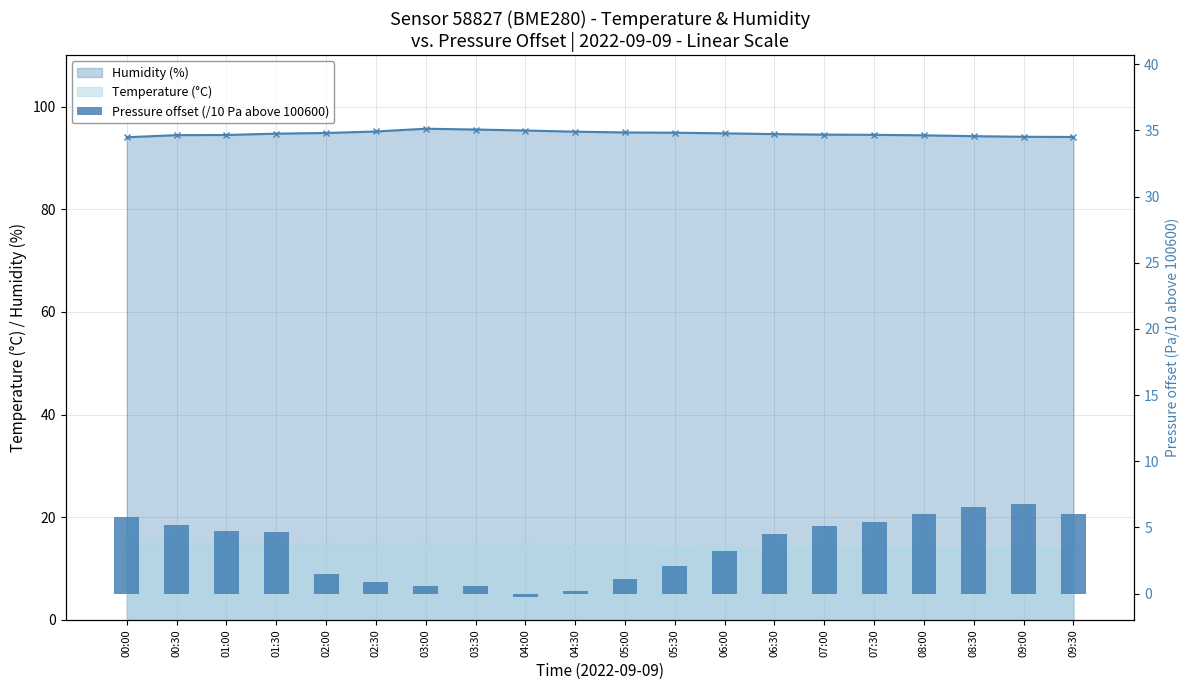

Reading left to right, list all the values displayed in this chart.

5.8	5.2	4.7	4.6	1.5	0.9	0.5	0.6	-0.3	0.2	1.1	2.1	3.2	4.5	5.1	5.4	6.0	6.5	6.8	6.0